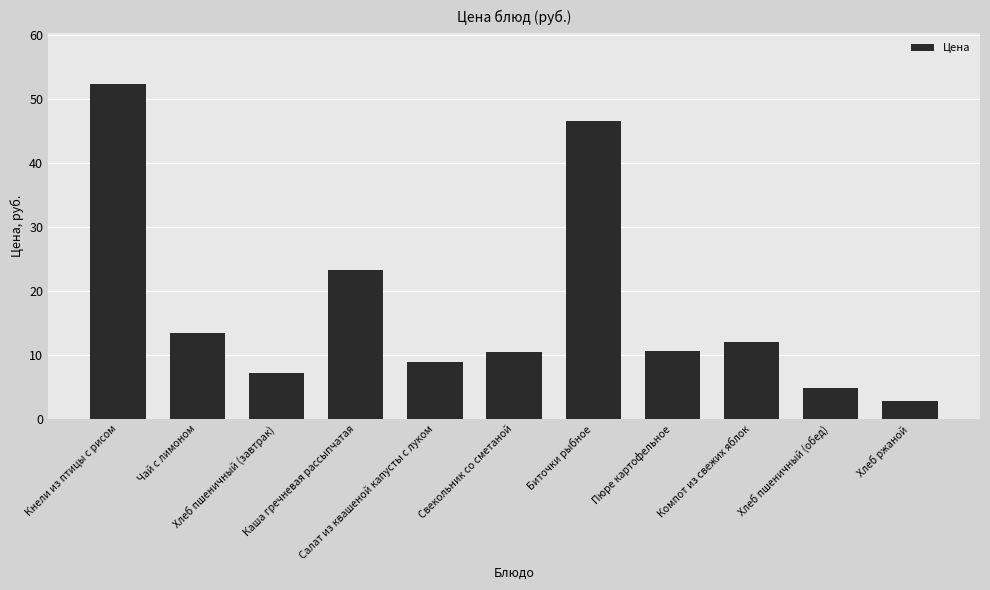

What is the sum of the values at Каша гречневая рассыпчатая and Кнели из птицы с рисом?

75.6